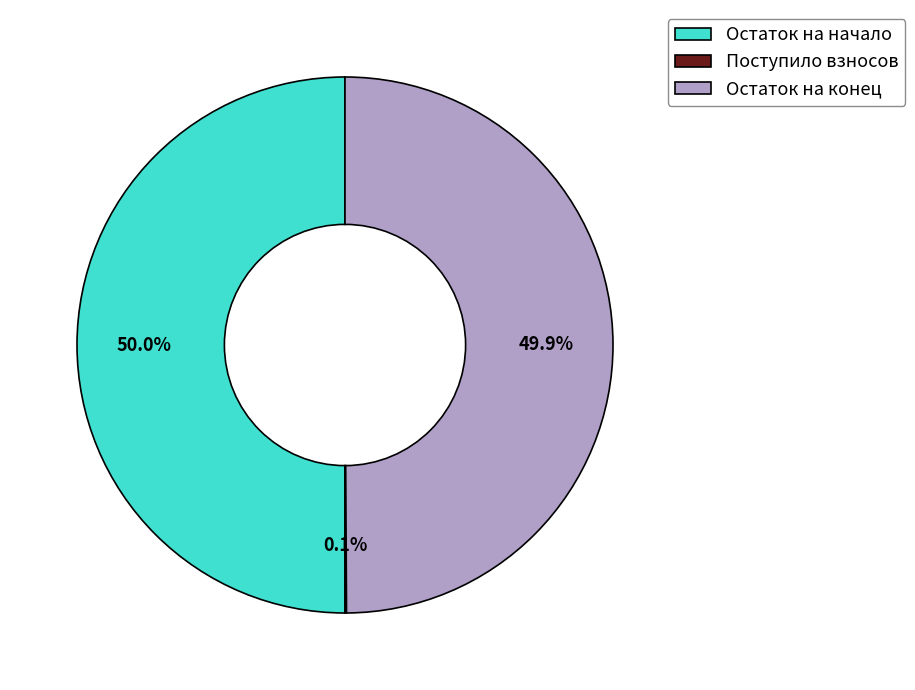

How much of the chart is everything except Остаток на начало?

50.0%